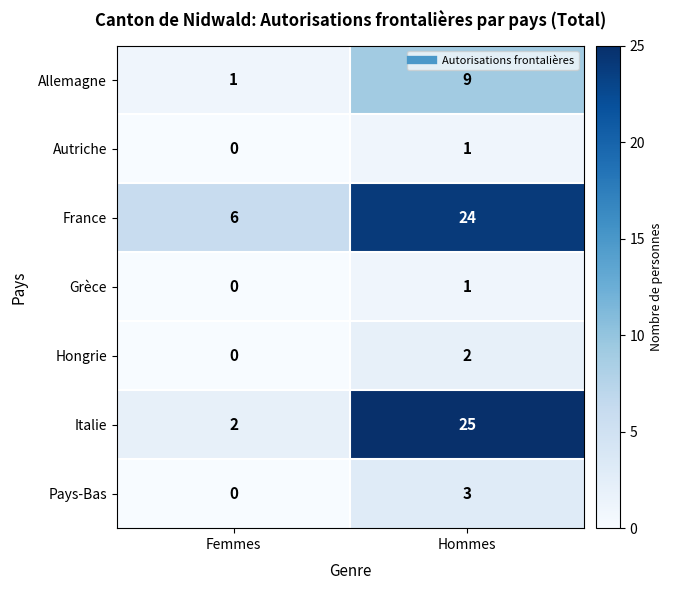

Reading right to left, list all the values displayed in this chart.

Allemagne: 9	1
Autriche: 1	0
France: 24	6
Grèce: 1	0
Hongrie: 2	0
Italie: 25	2
Pays-Bas: 3	0